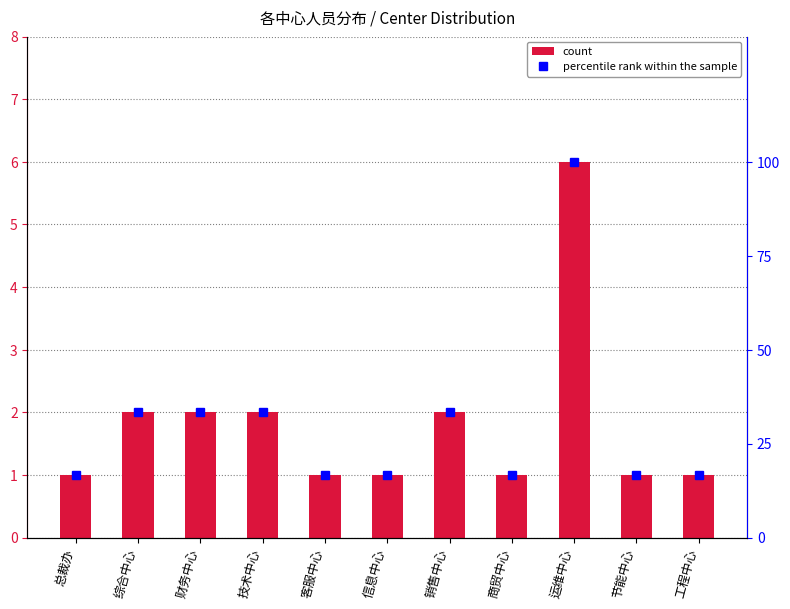

What is the label of the 9th bar from the right?

财务中心